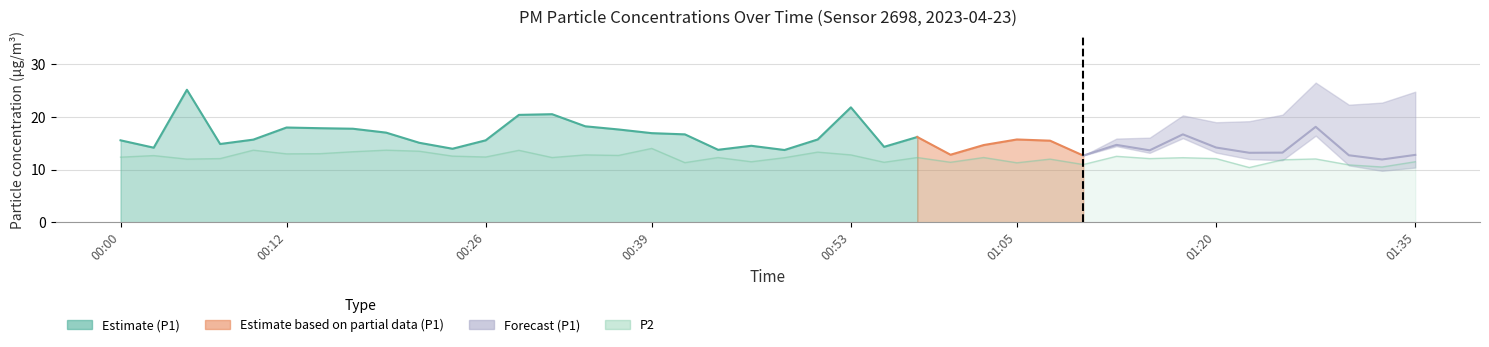

Count the number of values greater than 12.

27